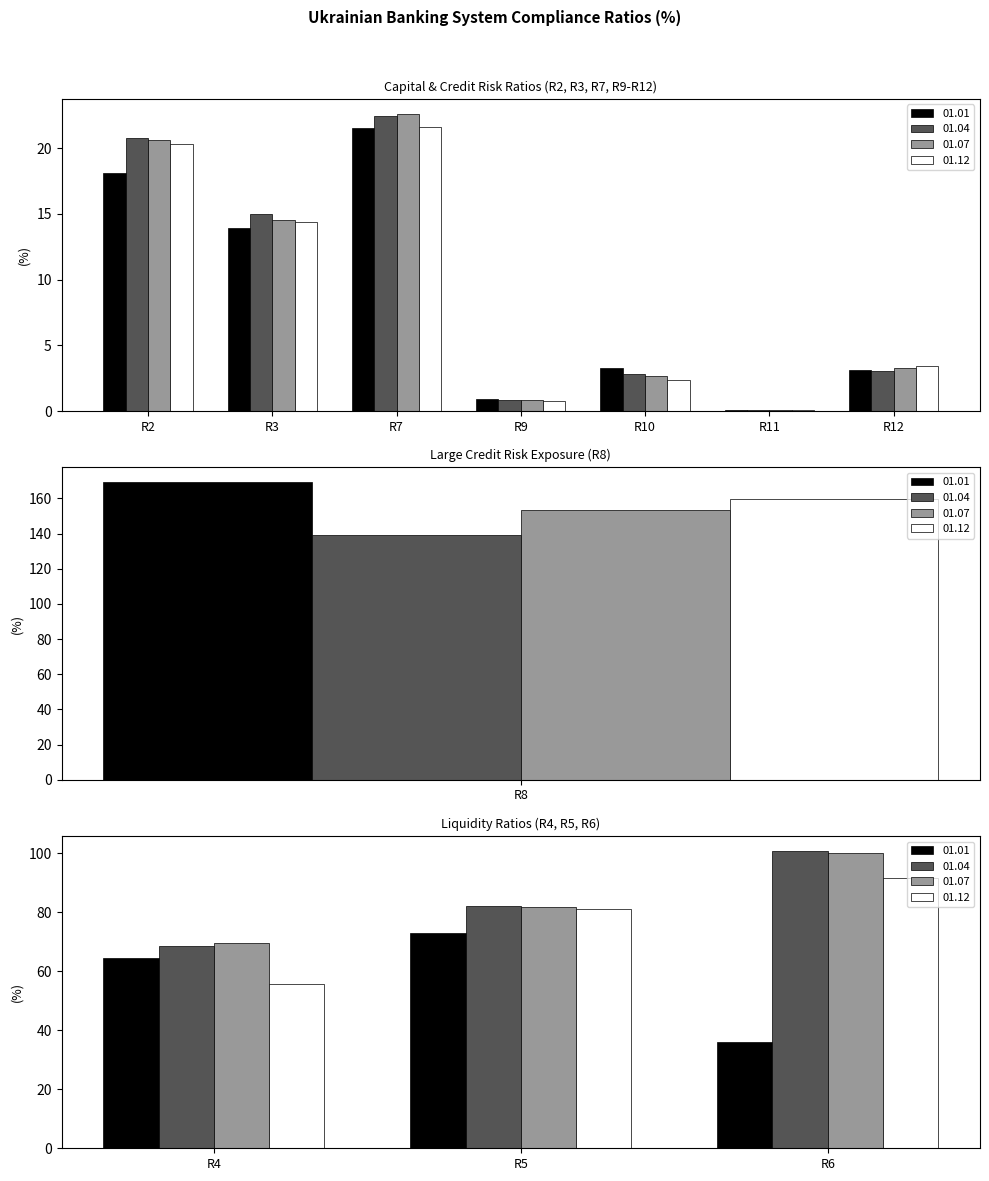

What is the value of the 01.04 bar at the 2nd from the left?

15.0